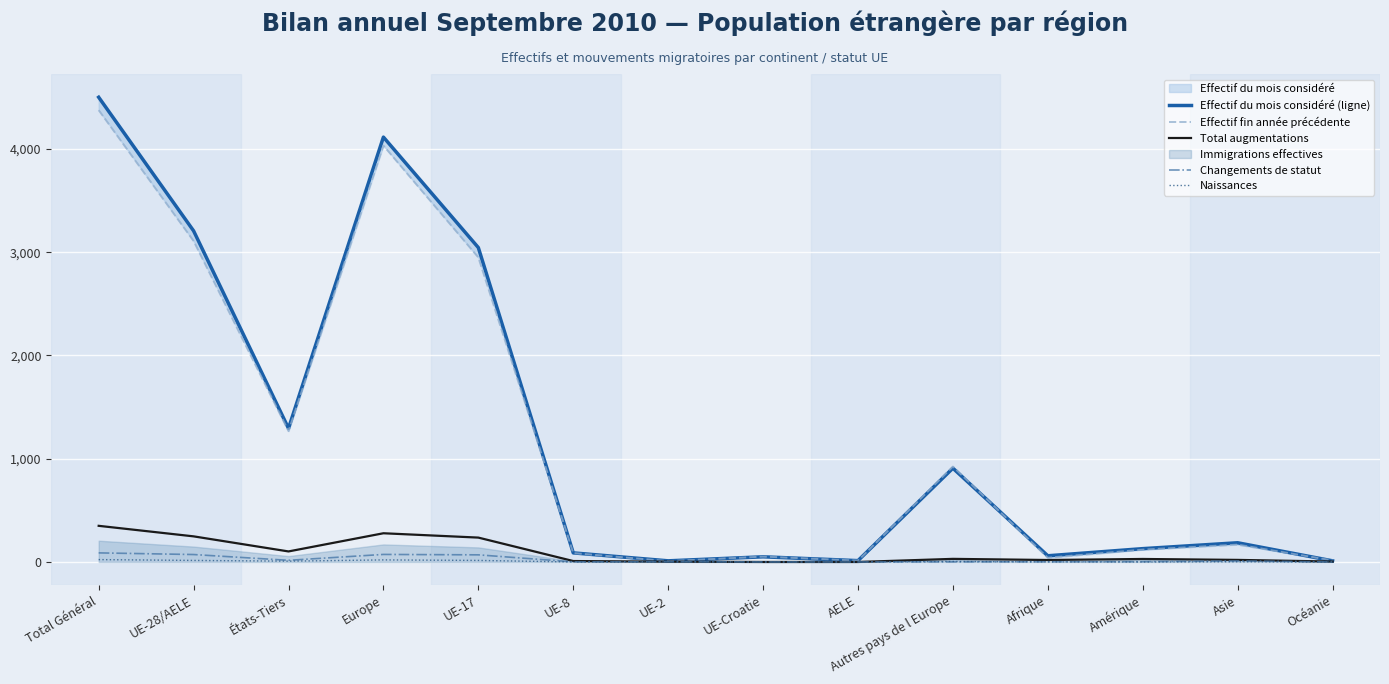

Is this an area chart (filled region under the line)?

No